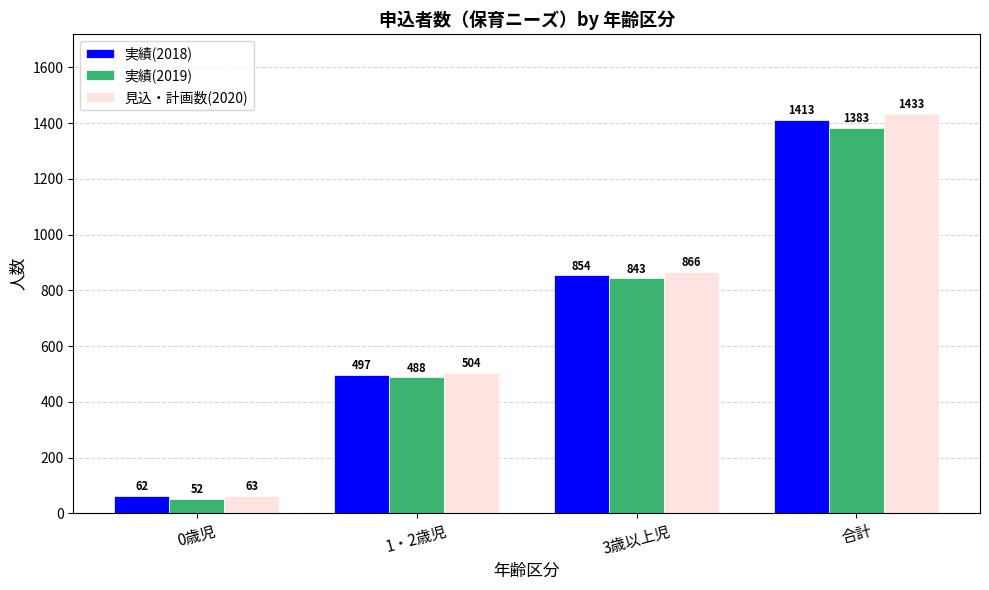

What are all the series names shown in the legend?

実績(2018), 実績(2019), 見込・計画数(2020)